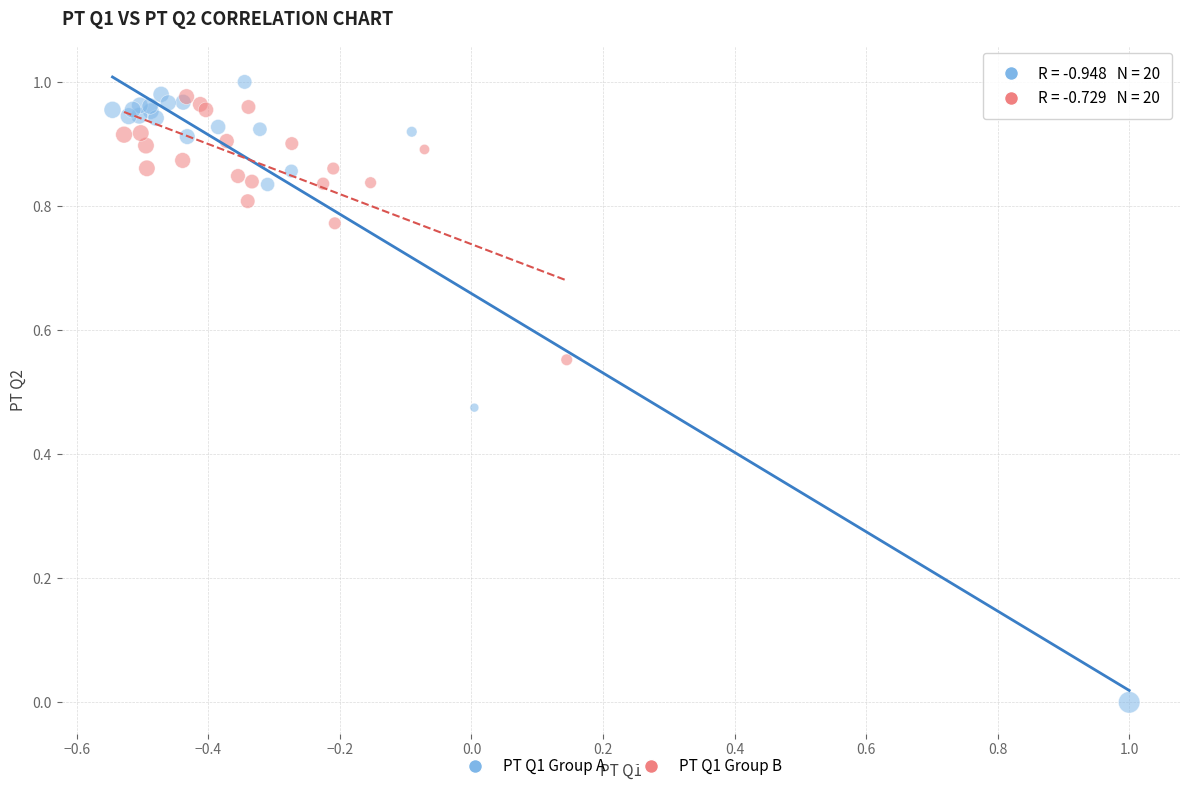

Which series has the largest Y range (max minus min)?

PT Q1 Group A